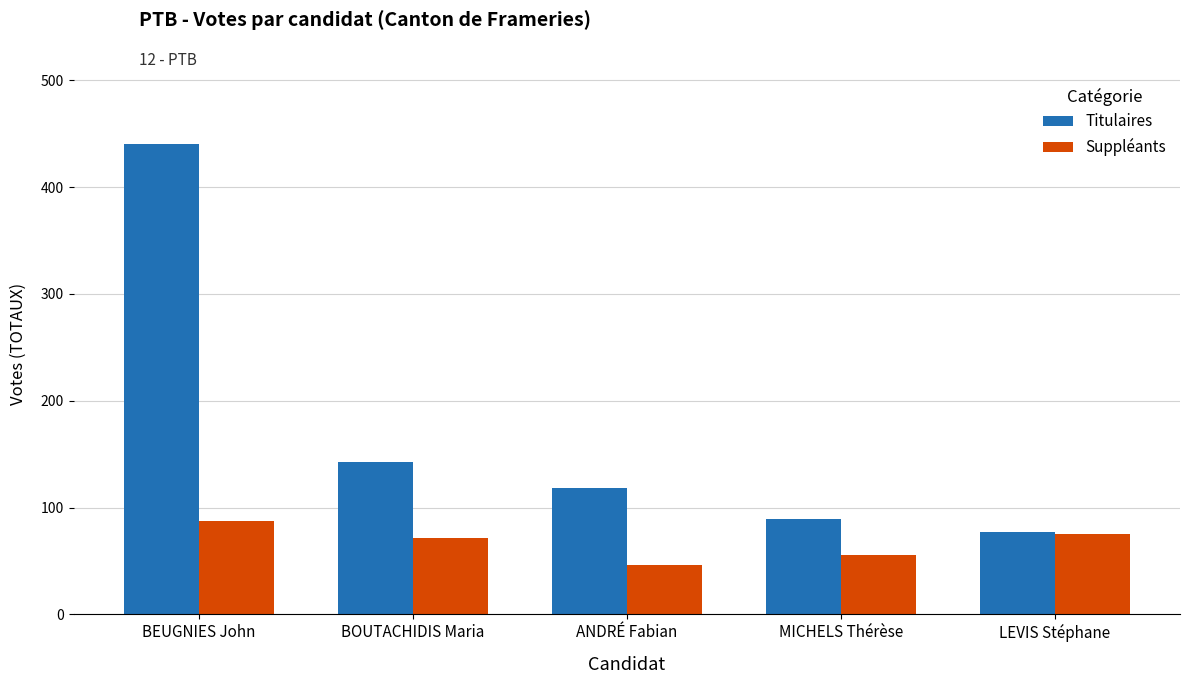

What is the average value of the Titulaires series?

173